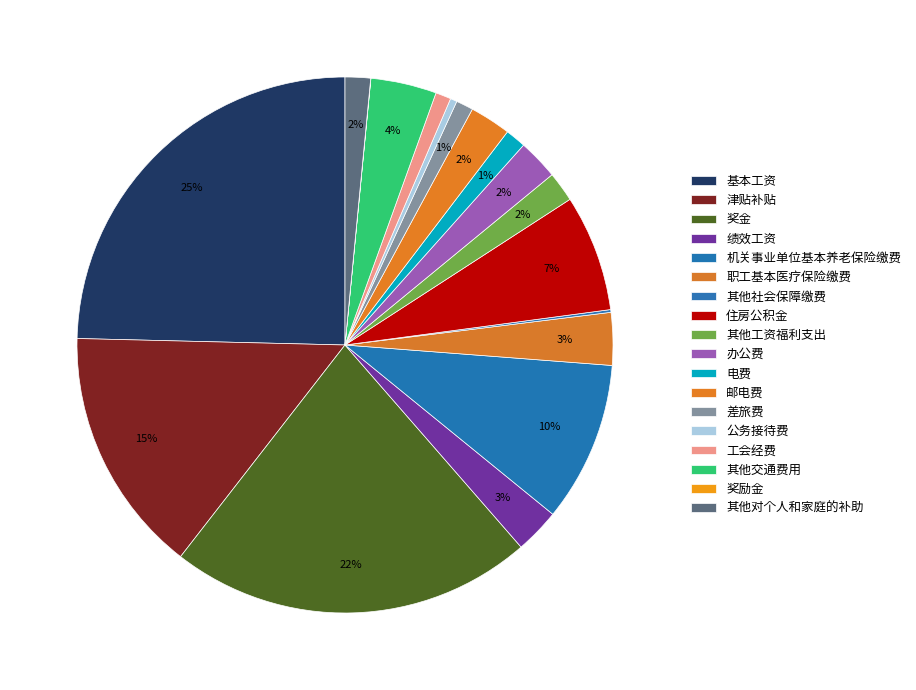

Do 其他对个人和家庭的补助 and 工会经费 together represent more than half of the pie?

No